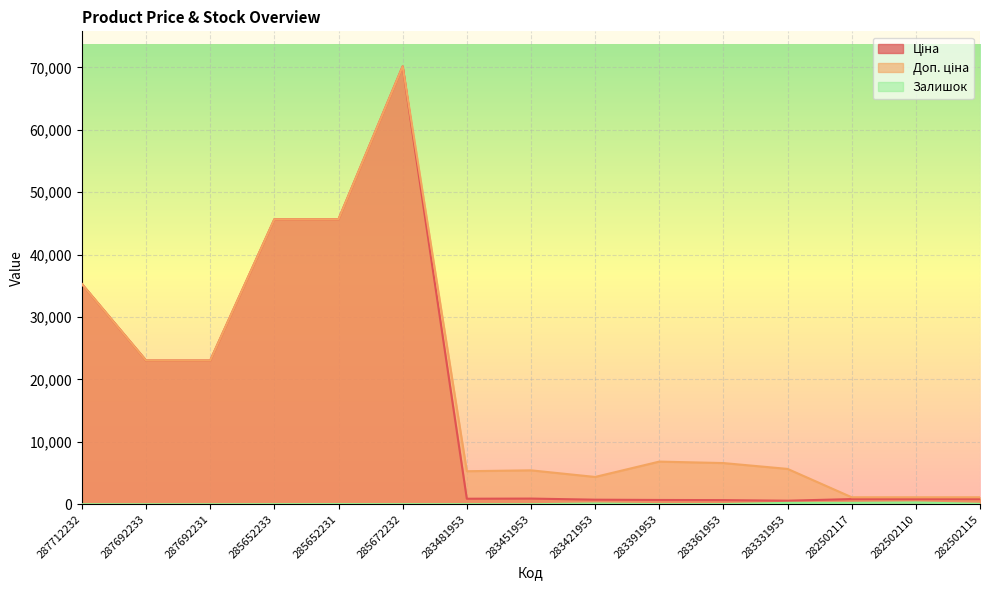

What is the label of the 15th point from the right?

287712232